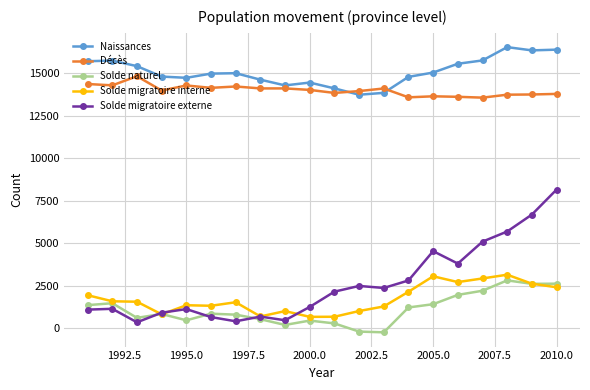

What is the maximum value for Solde naturel?

2802